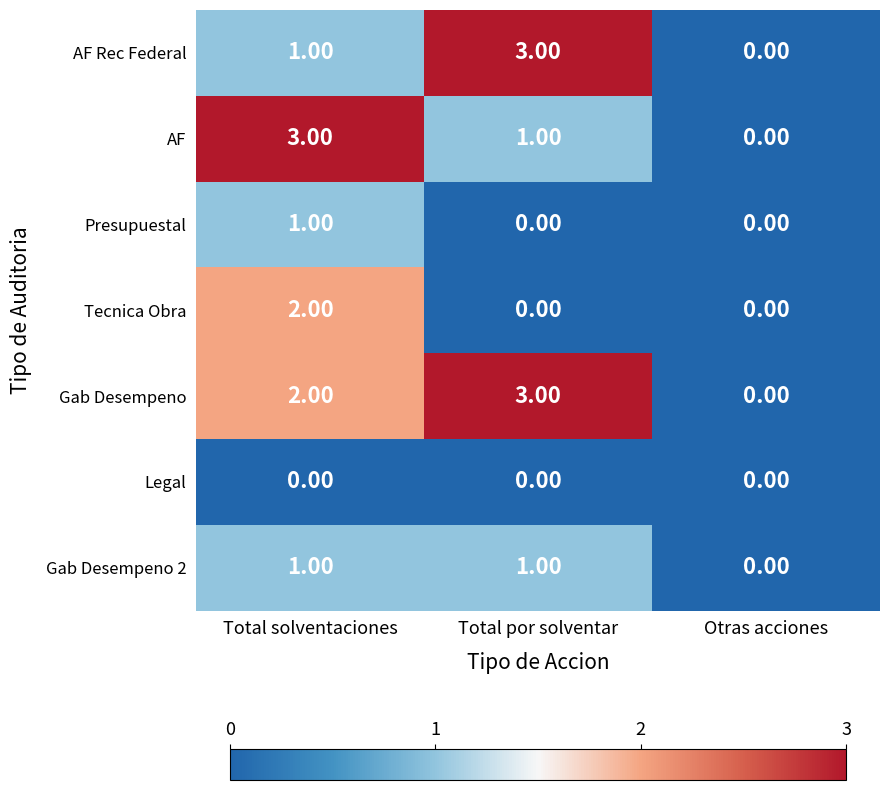

What is the spread (max minus min) of values at Total por solventar?

3